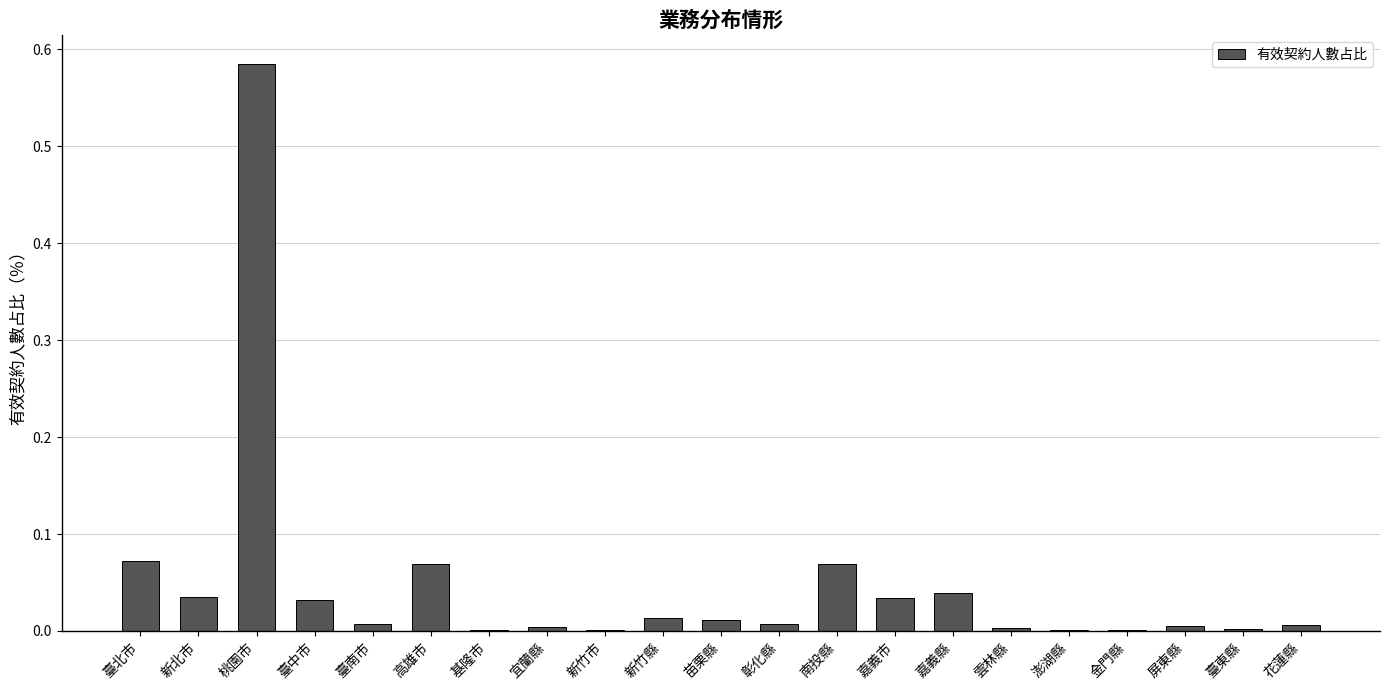

True or false: the data shows 0.0 at 嘉義縣.

True